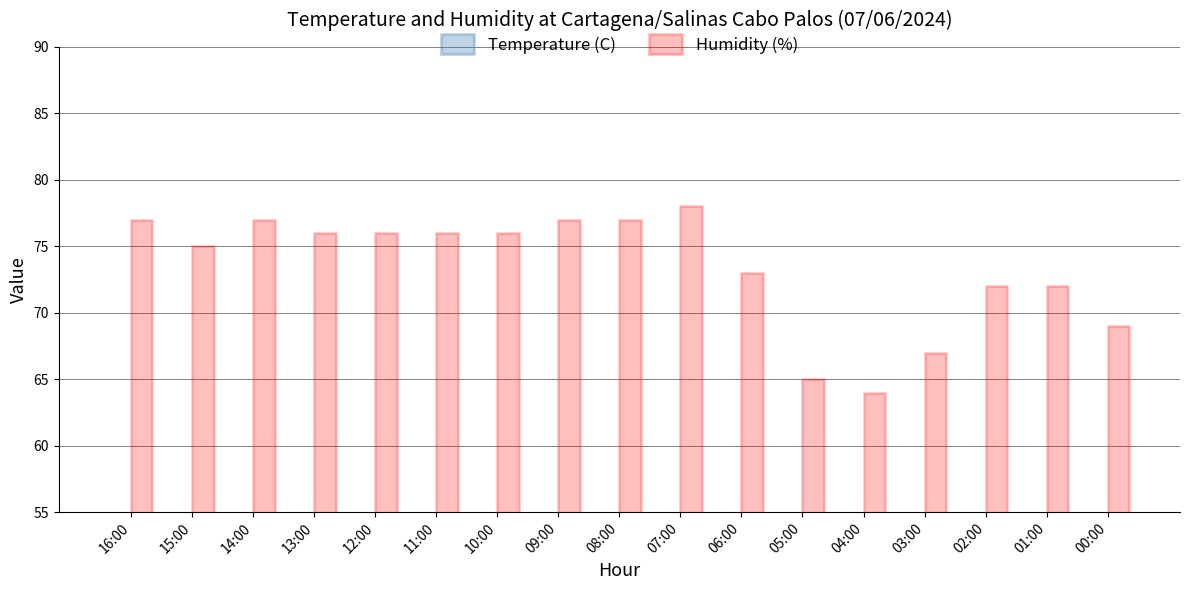

What are all the series names shown in the legend?

Temperature (C), Humidity (%)